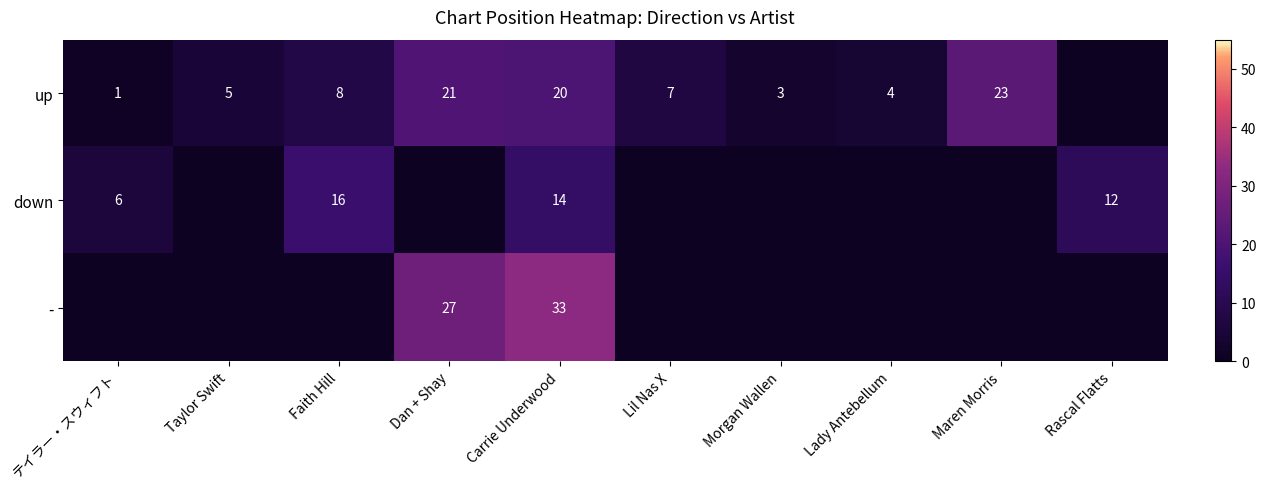

The value of up at Maren Morris is 23. True or false?

True